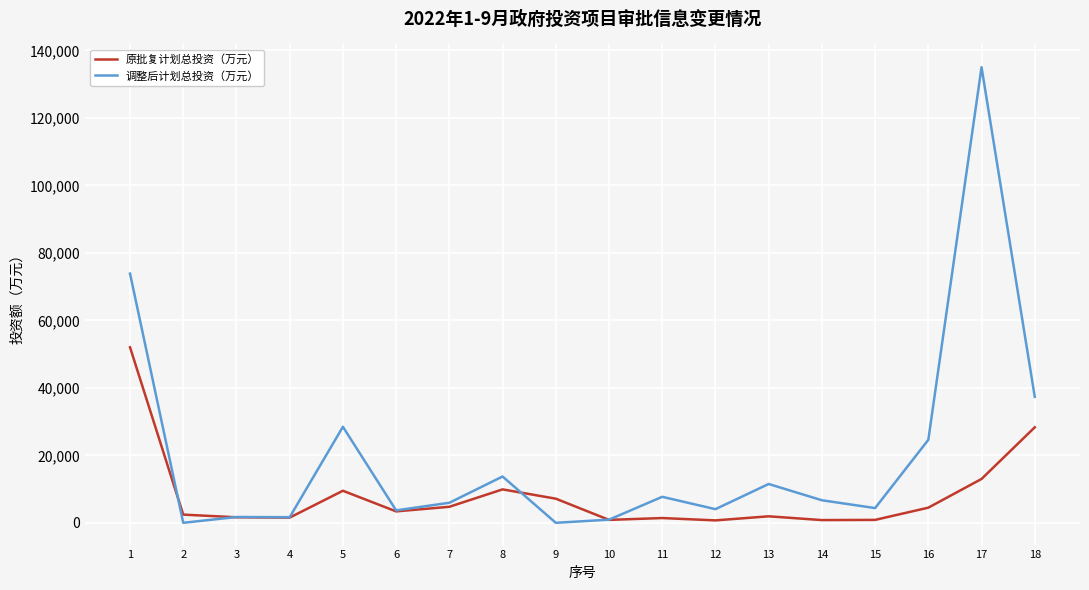

At which category is the sum across all series the highest?

17